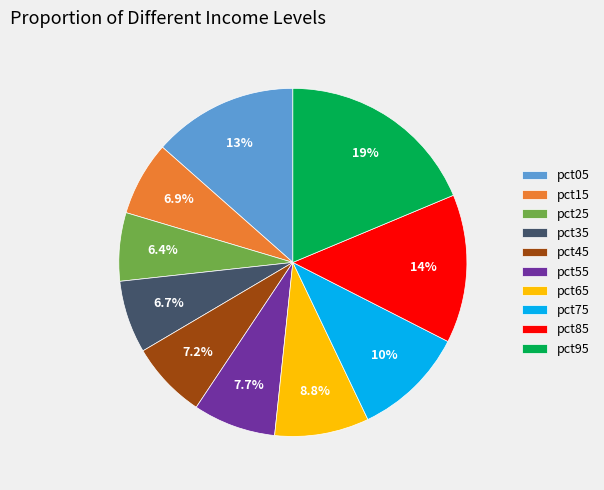

Count the number of slices in the pie.

10